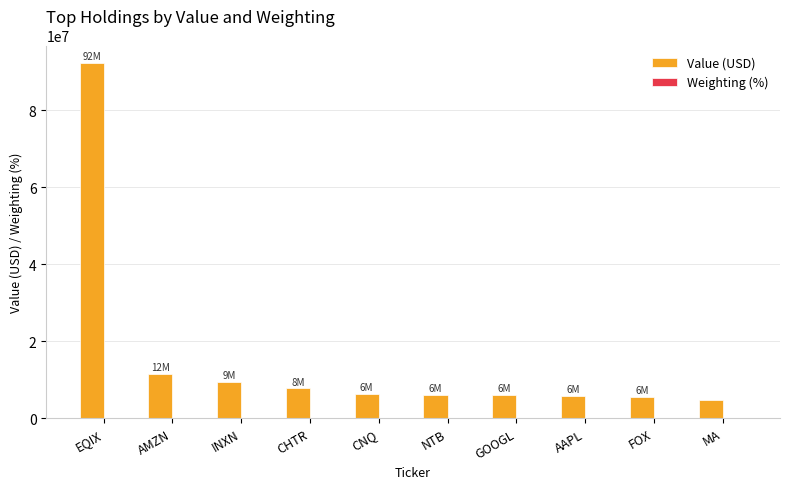

At which label does Value (USD) reach its peak?

EQIX